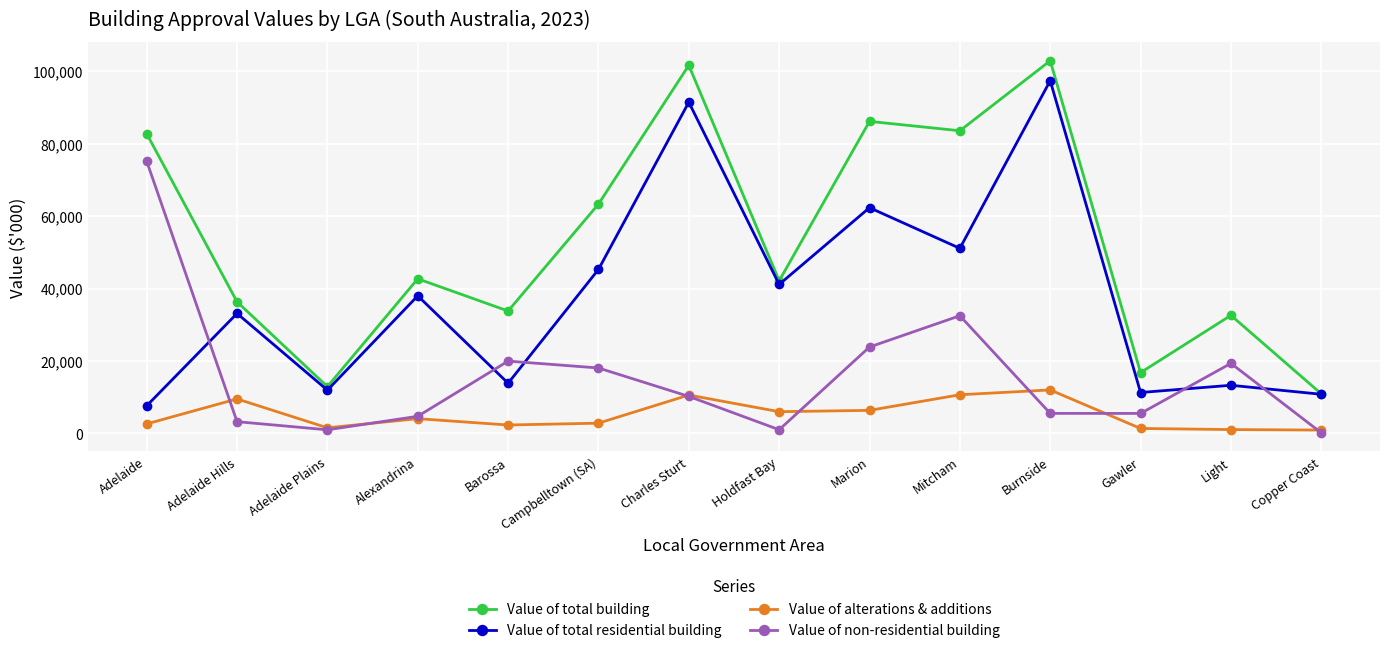

Rank the series by their maximum value, from lowest to highest.

Value of alterations & additions, Value of non-residential building, Value of total residential building, Value of total building